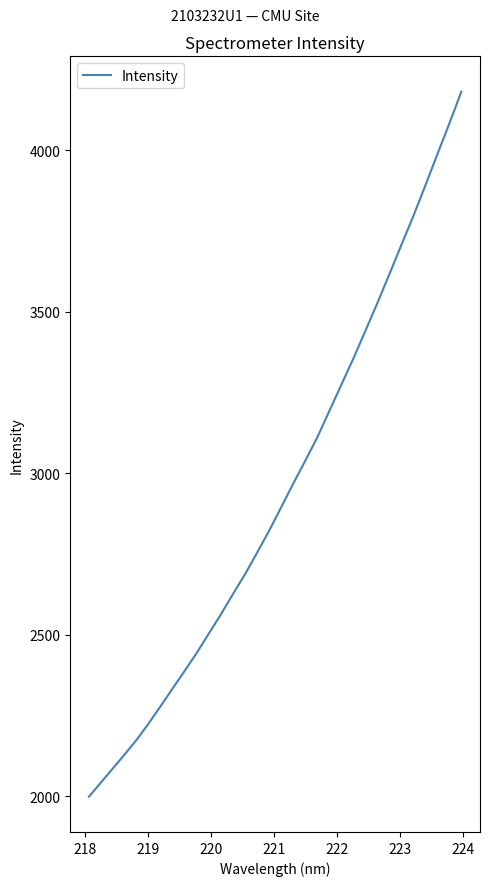

Count the number of data series in this chart.

1